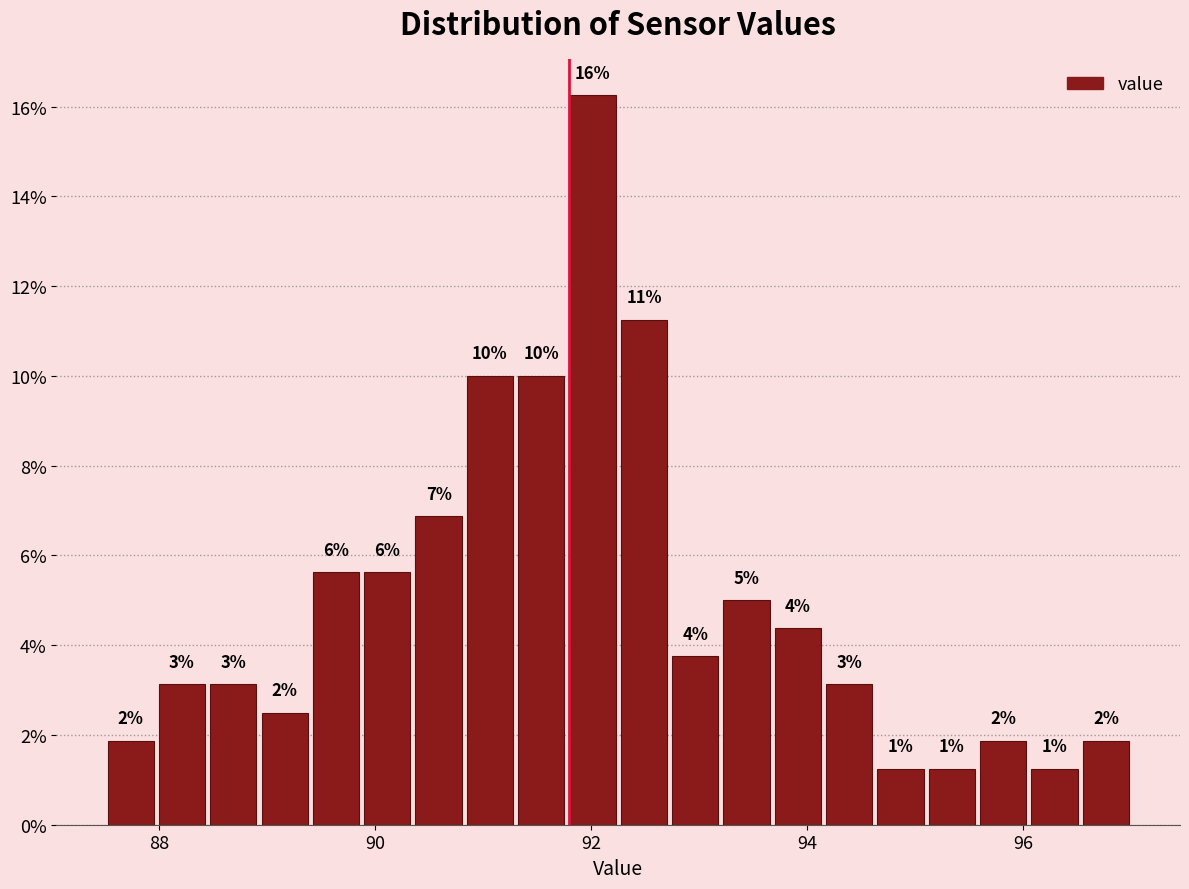

Around what value on the x-axis is the tallest bar? Give the approximate position of its centre, as read against the axis.

92.0